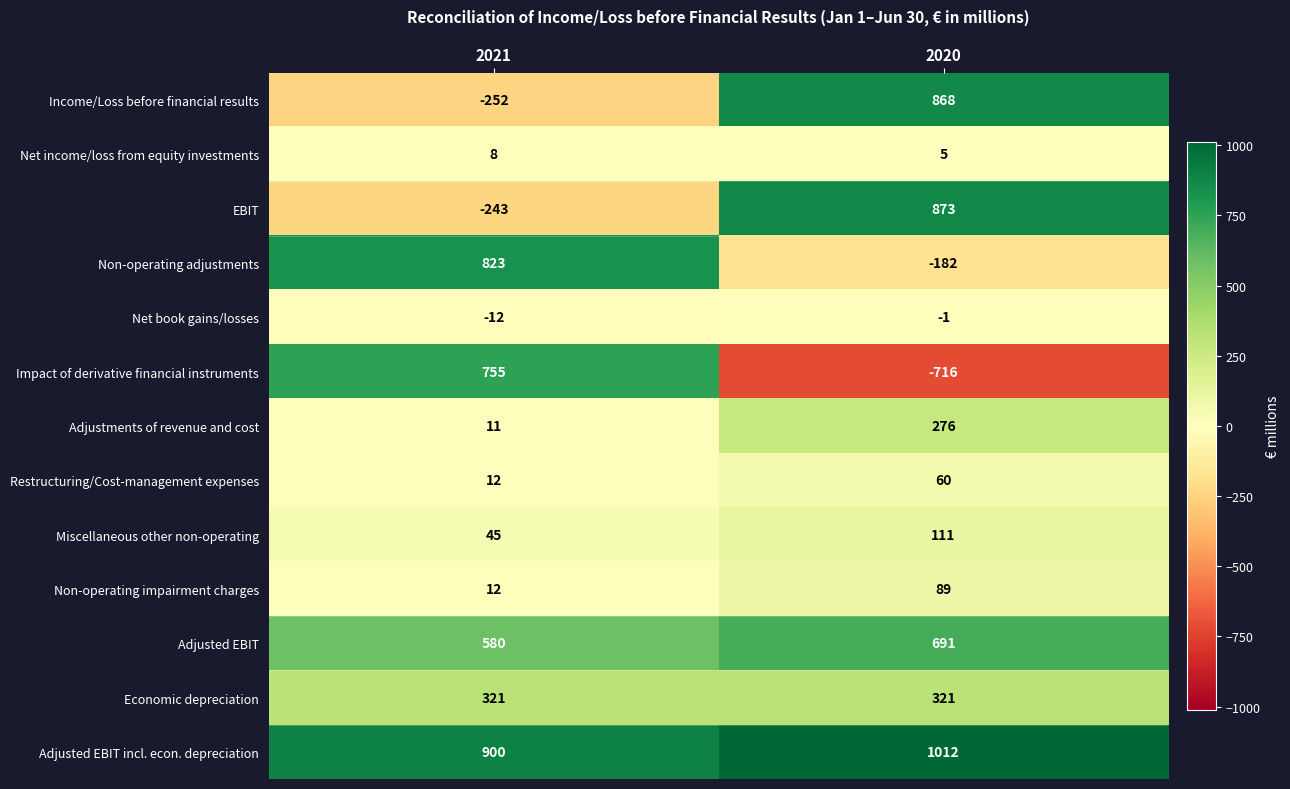

At which label does Adjusted EBIT incl. econ. depreciation reach its minimum?

2021